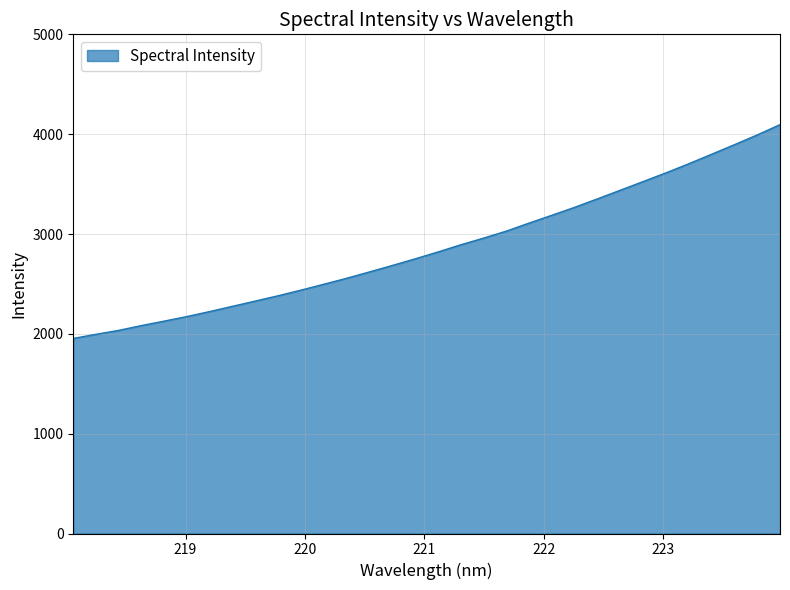

What is the minimum value shown in the chart?

1954.0